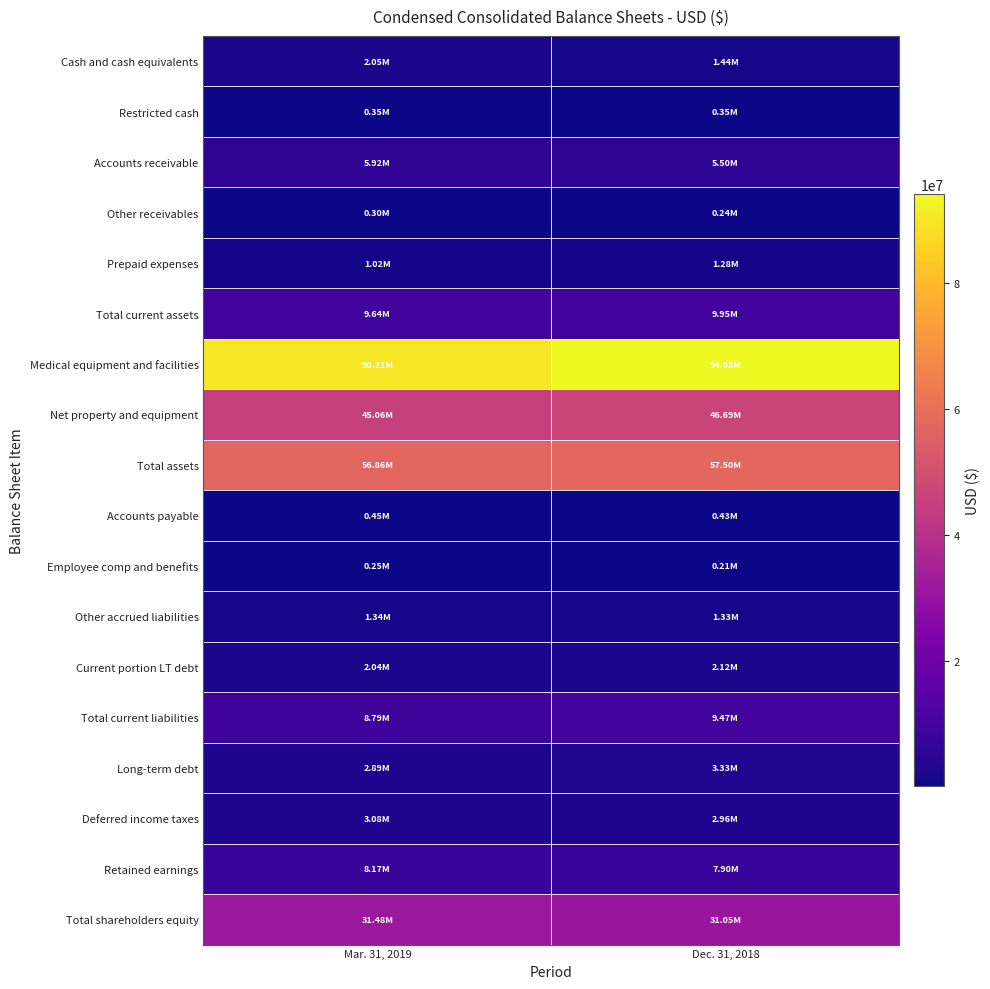

At Mar. 31, 2019, list the series in order from smallest to largest.

Employee comp and benefits, Other receivables, Restricted cash, Accounts payable, Prepaid expenses, Other accrued liabilities, Current portion LT debt, Cash and cash equivalents, Long-term debt, Deferred income taxes, Accounts receivable, Retained earnings, Total current liabilities, Total current assets, Total shareholders equity, Net property and equipment, Total assets, Medical equipment and facilities